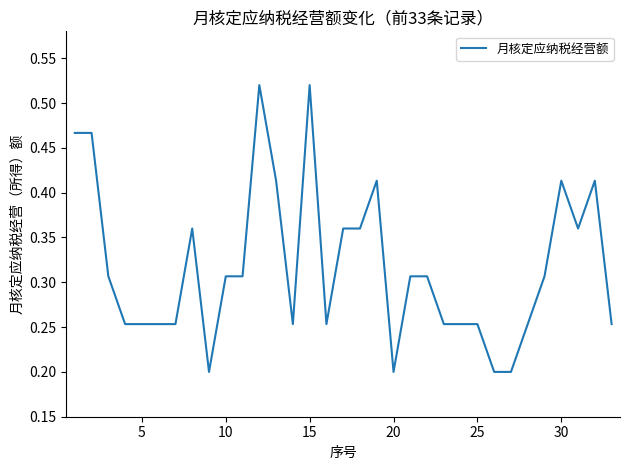

True or false: the data shows 0.2 at 20.

True